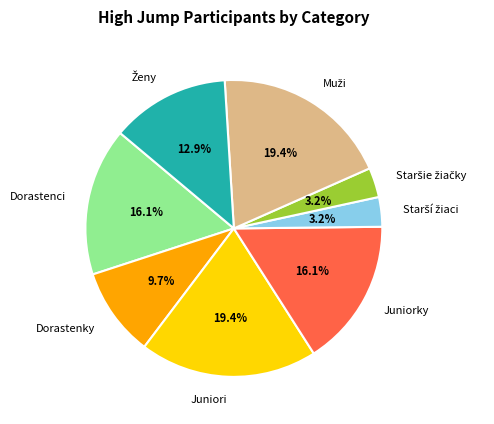

Approximately how many times larger is the value at Juniori compared to Juniorky?

1.2